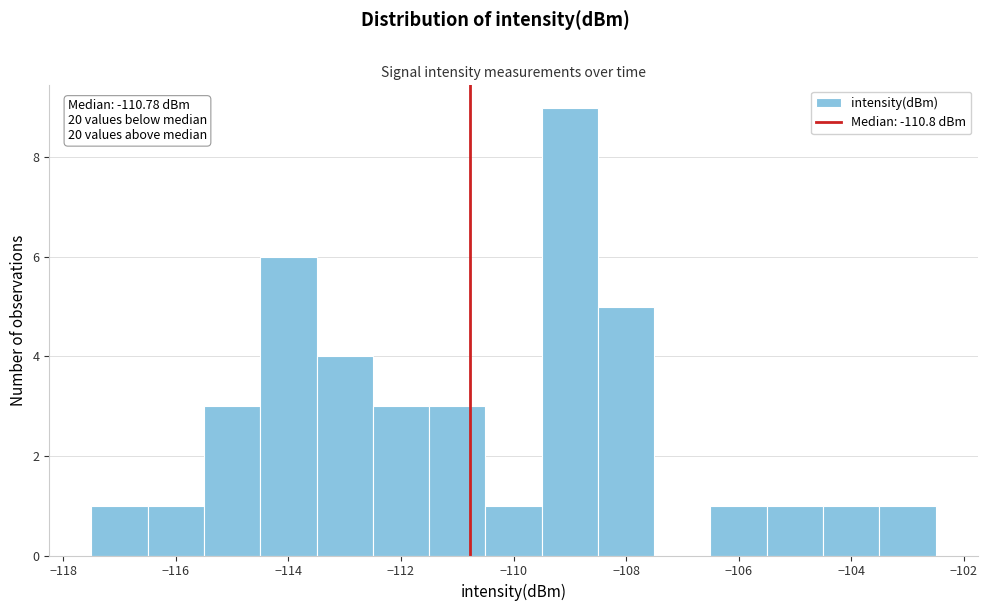

Which range on the x-axis has the tallest bar?

-109.5 to -108.5